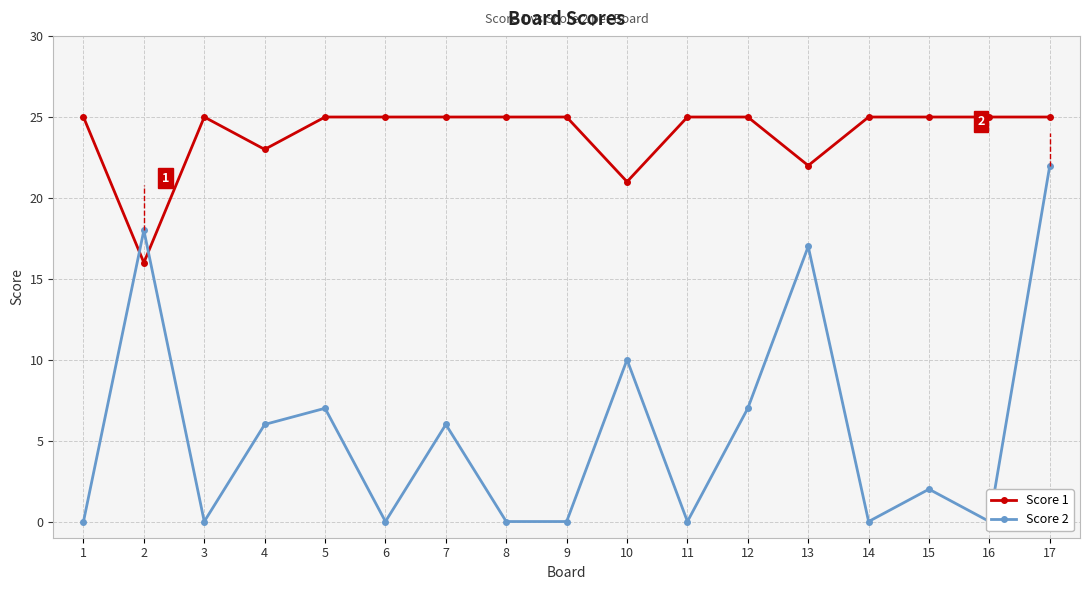

What is the maximum value for Score 2?

22